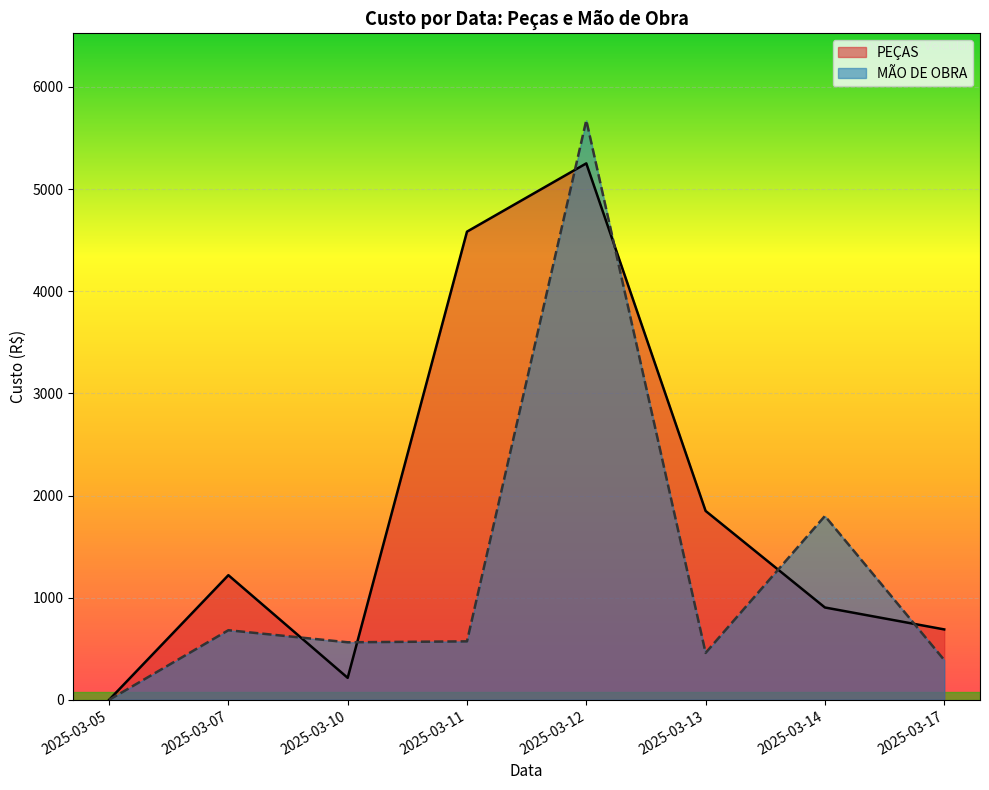

Which series has the largest total across all categories?

PEÇAS